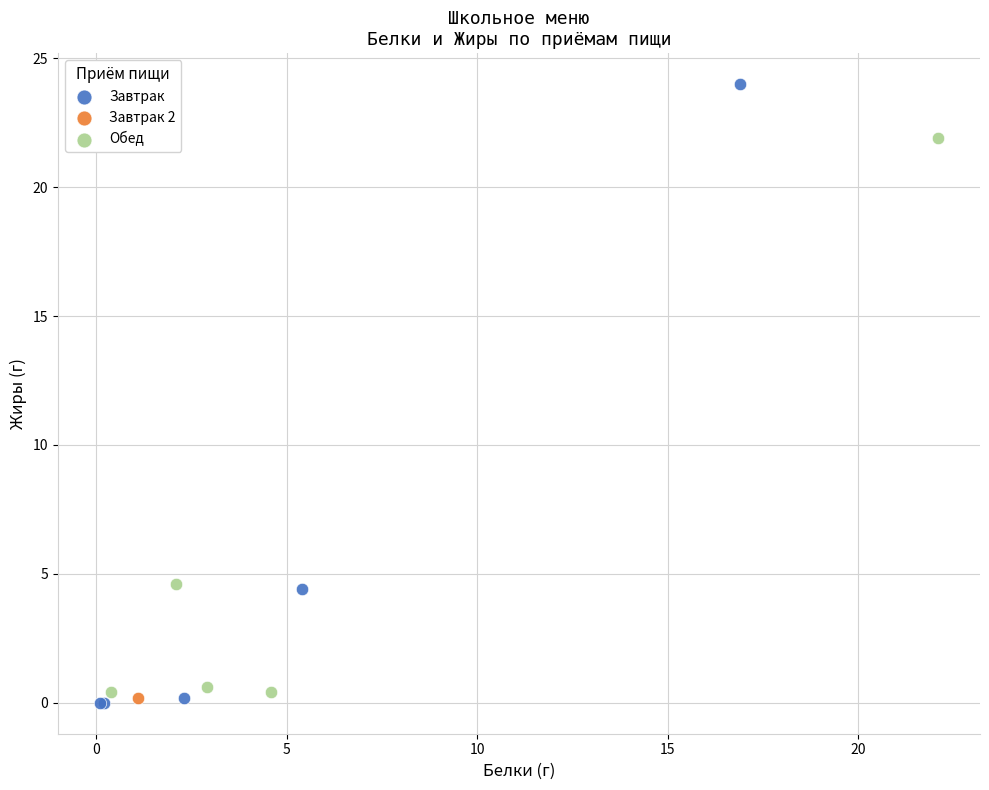

What are all the series names shown in the legend?

Завтрак, Завтрак 2, Обед